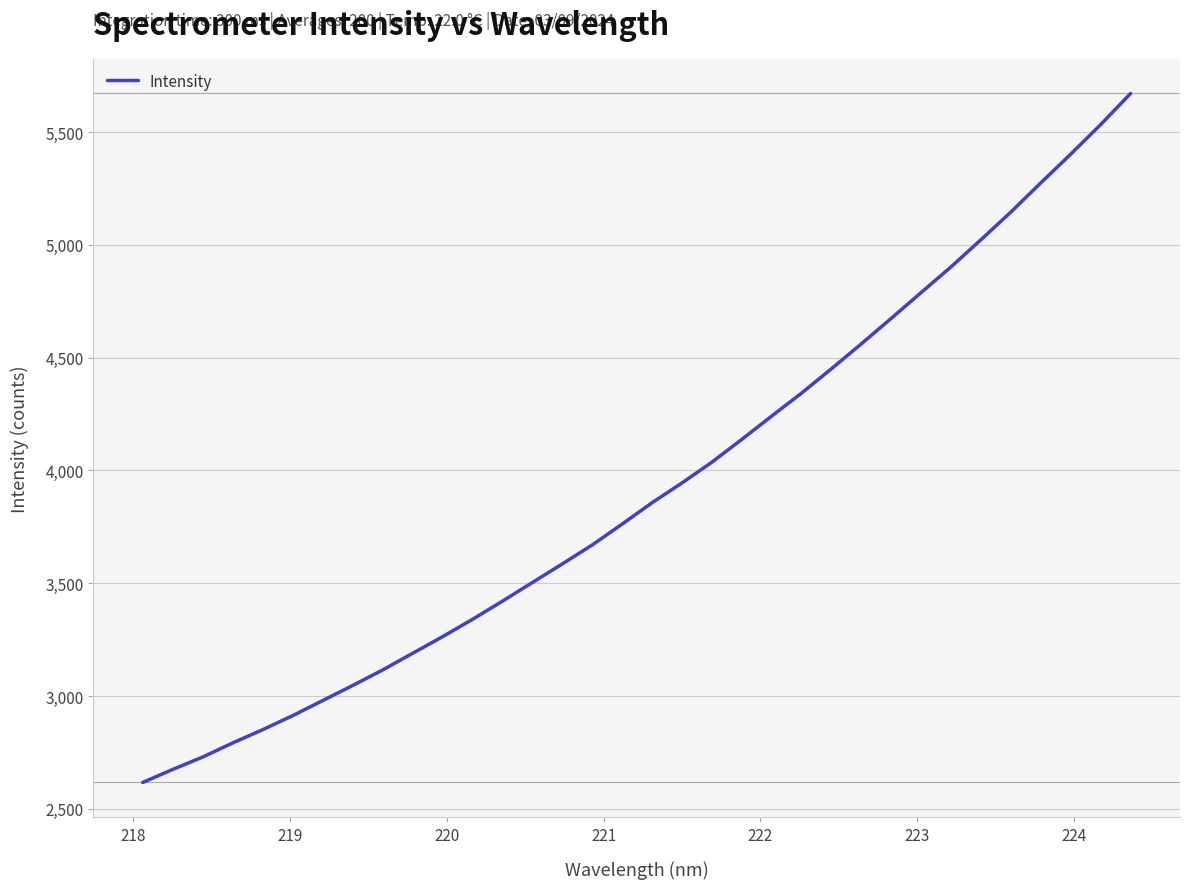

What is the minimum value shown in the chart?

2616.9